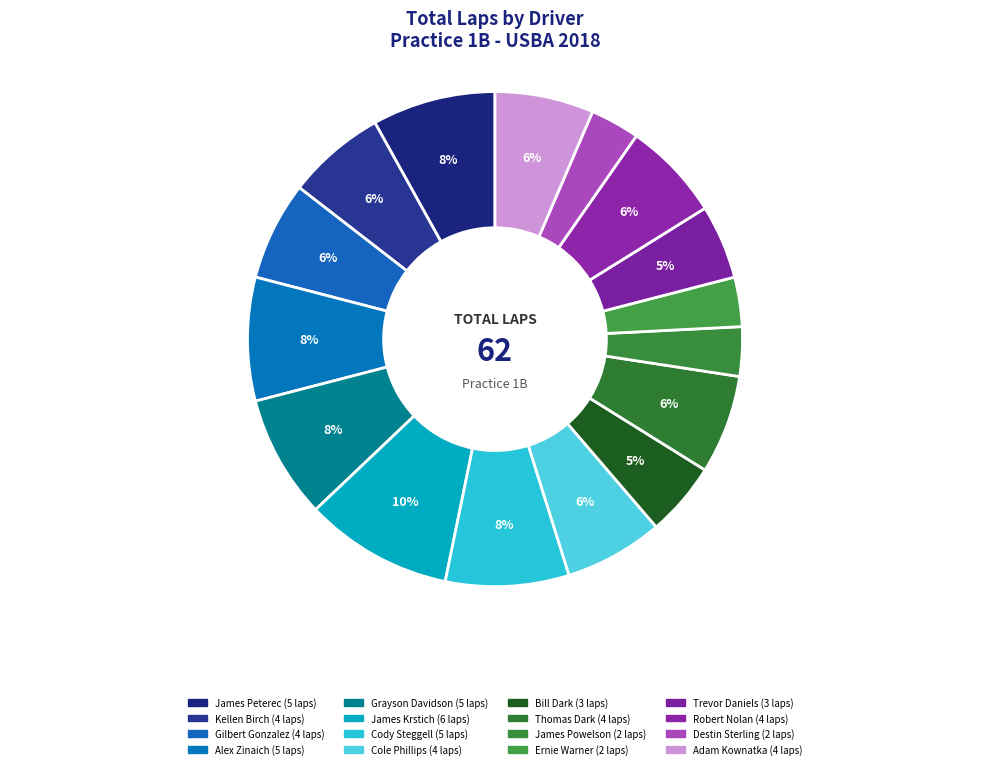

To the nearest percent, what portion does Ernie Warner represent?

3%